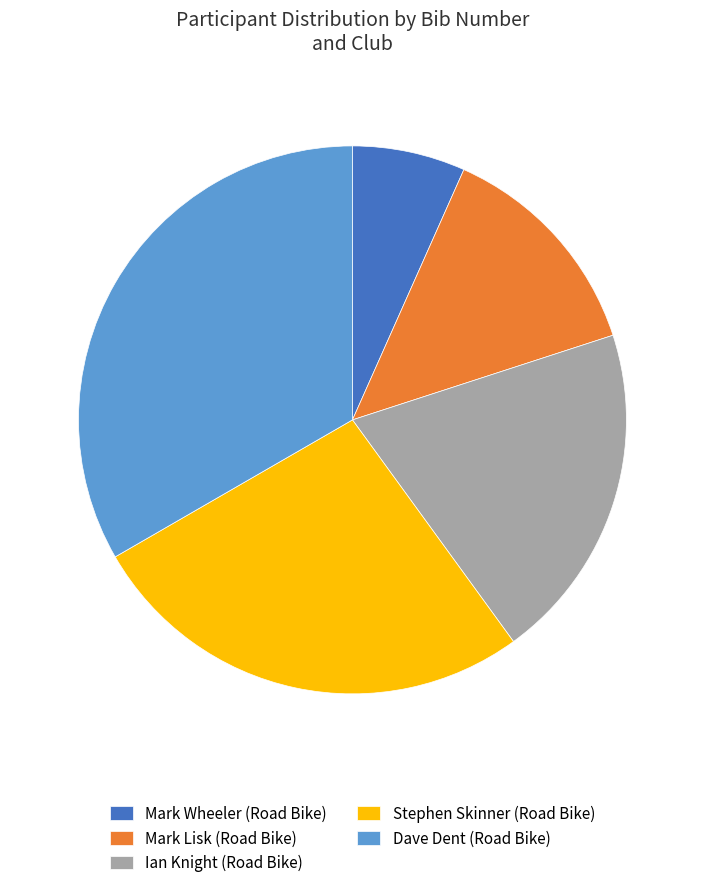

Rank the categories by value from highest to lowest.

Dave Dent (Road Bike), Stephen Skinner (Road Bike), Ian Knight (Road Bike), Mark Lisk (Road Bike), Mark Wheeler (Road Bike)